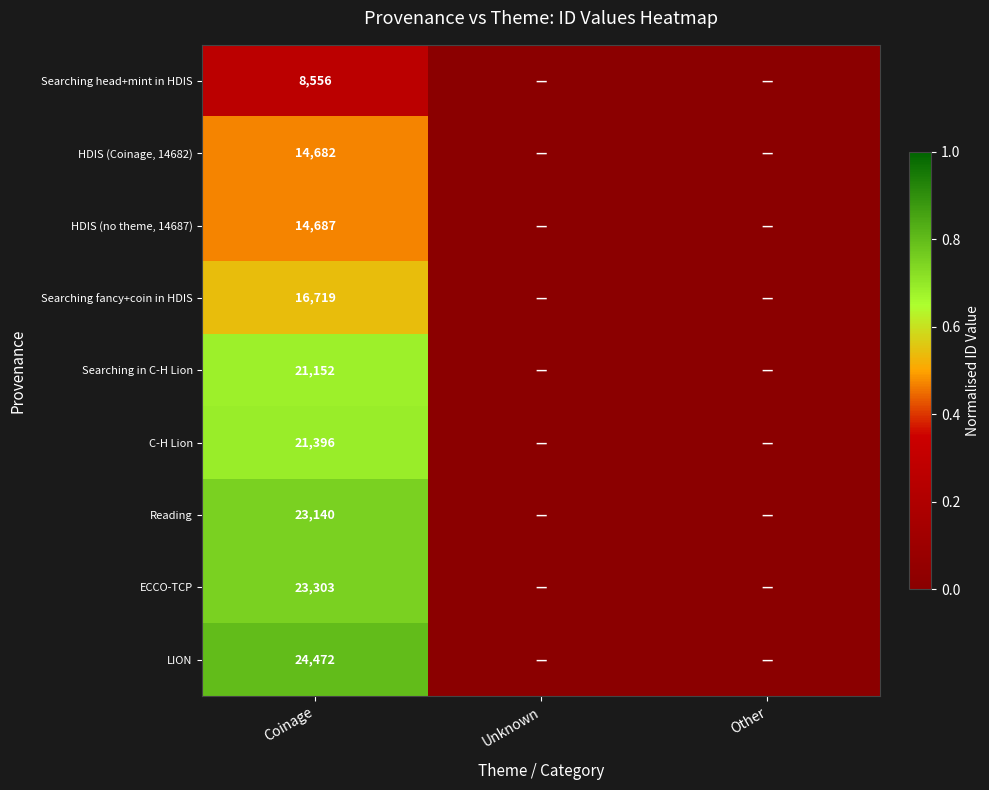

Is it true that Searching fancy+coin in HDIS equals 25989 at Coinage?

False